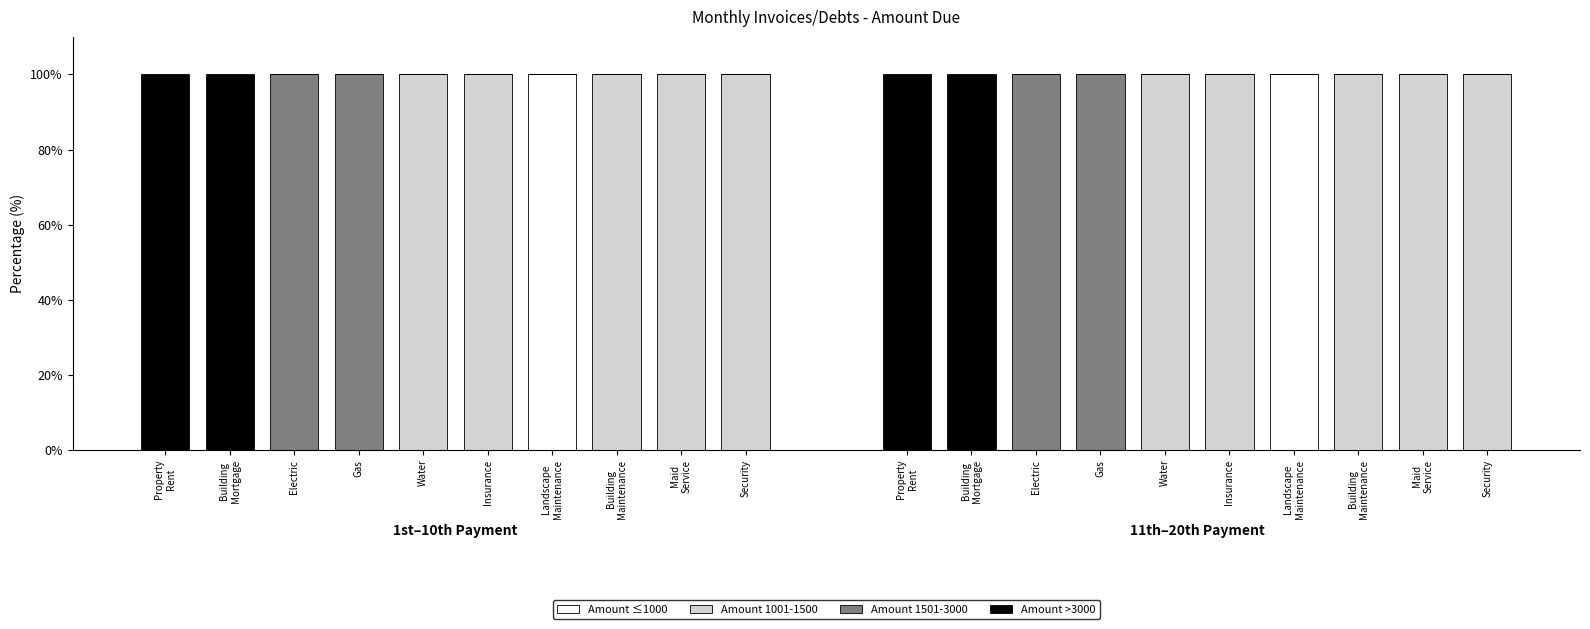

Which category has the highest value in the Amount ≤1000 series?

Landscape
Maintenance